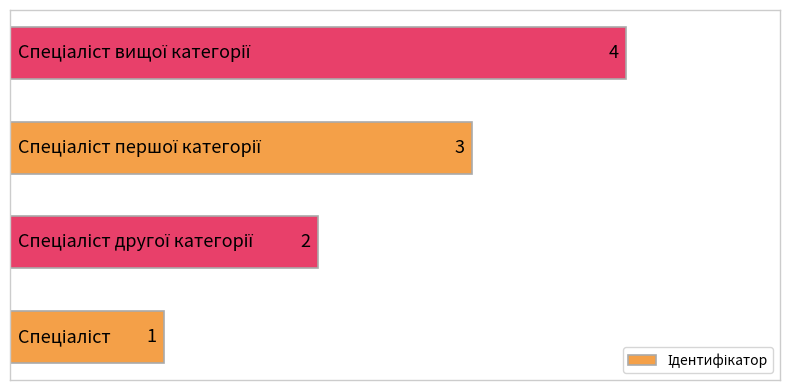

Count the number of categories in the chart.

4